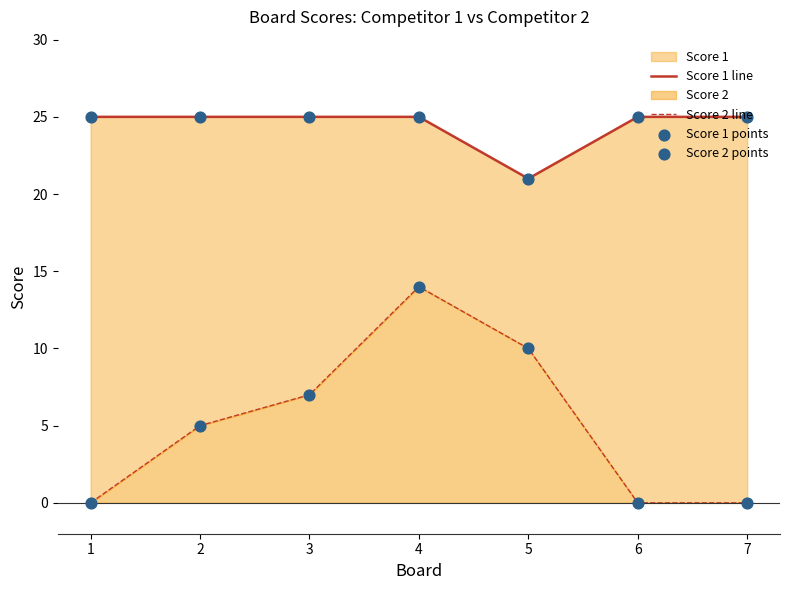

Which series reaches the maximum Y coordinate?

Score 1 line